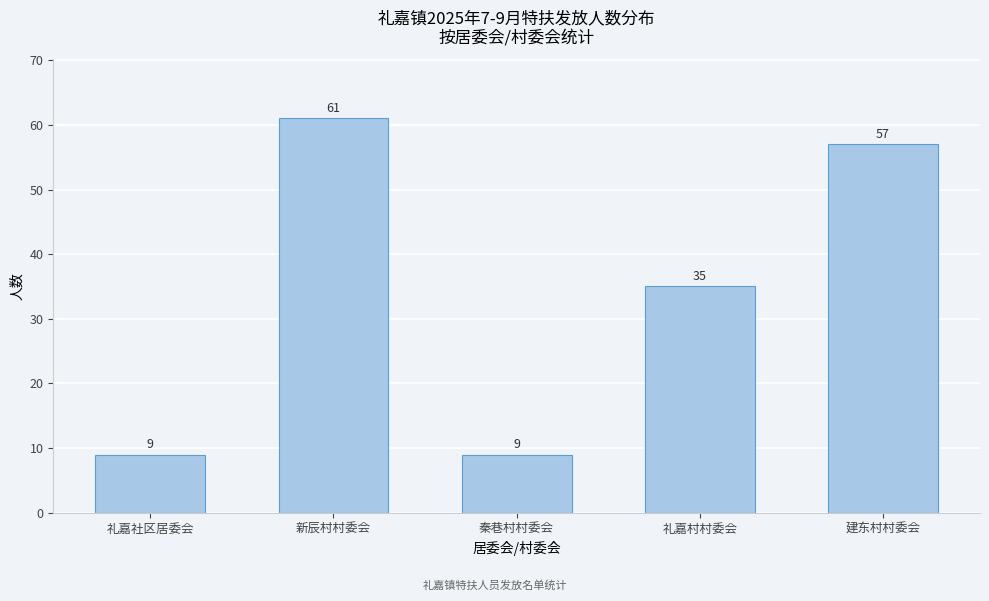

Reading left to right, extract all data points from this chart.

9	61	9	35	57